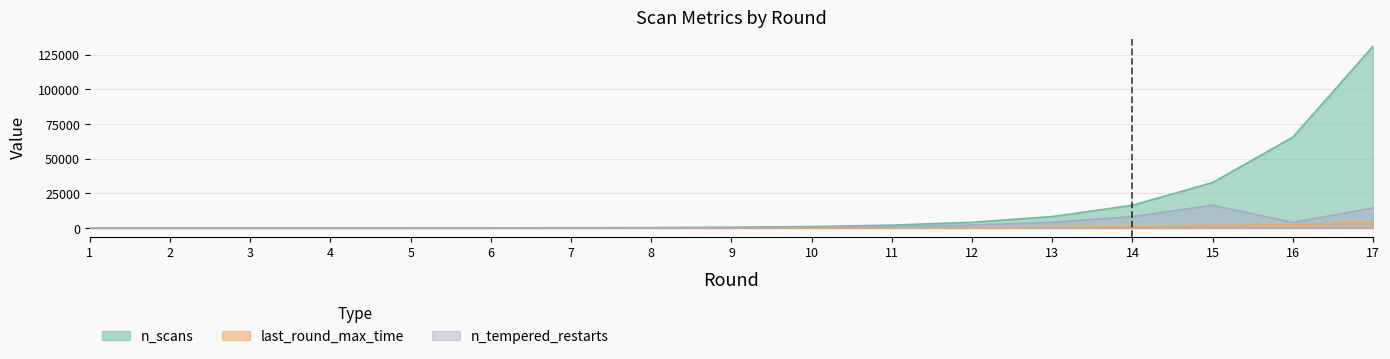

At which category does n_tempered_restarts reach its first local peak?

15